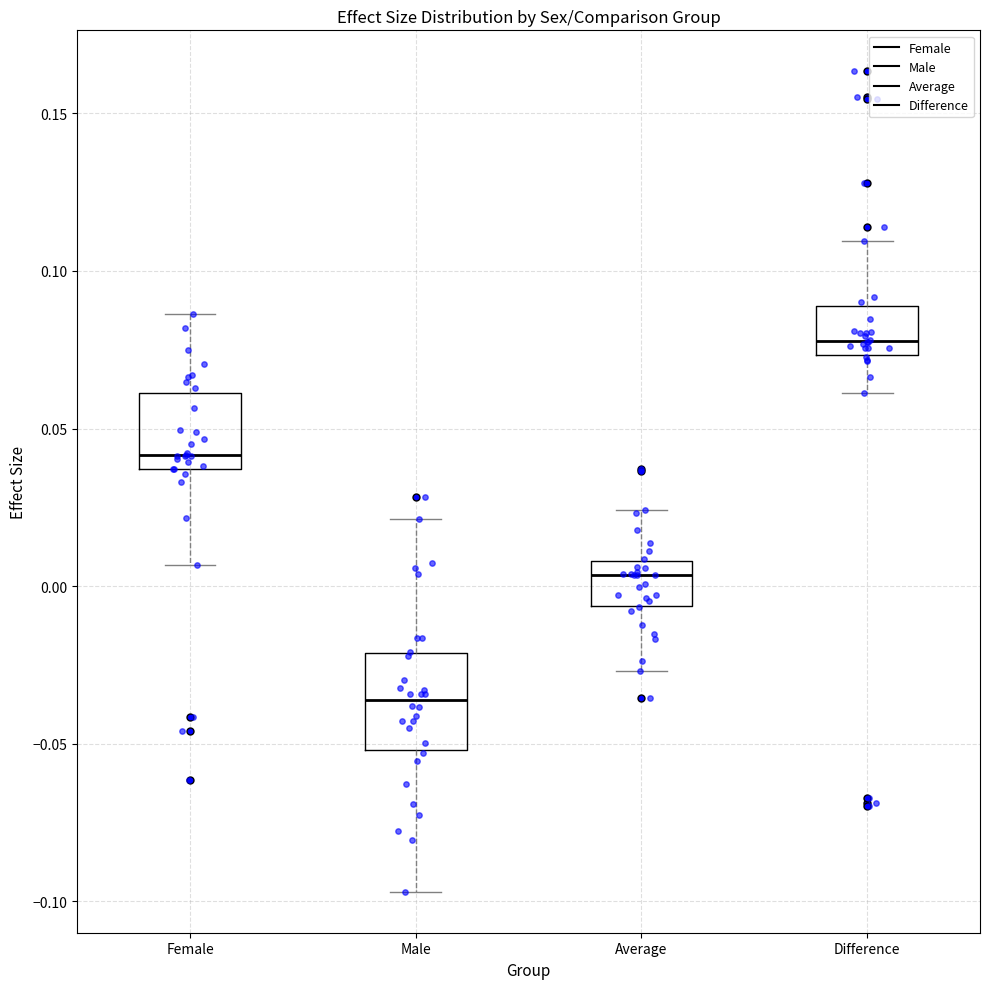

Where does the median line of the box for Average sit on the y-axis? The values are not printed on the chart, so give them approximately, as read against the axis.

0.005